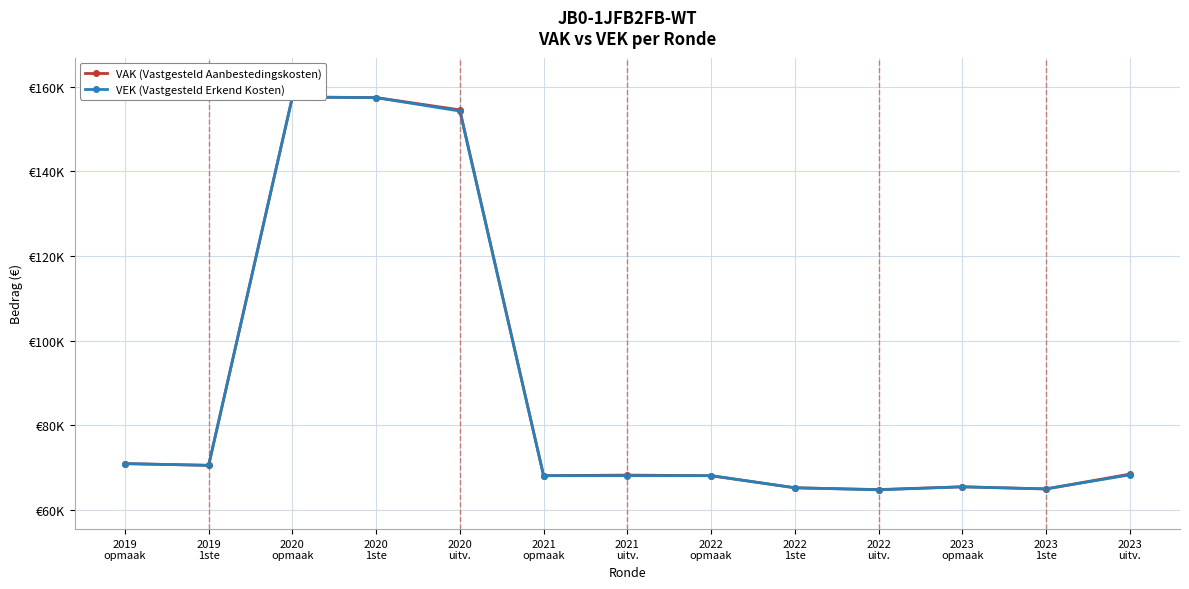

Which series has the widest spread of values?

VEK (Vastgesteld Erkend Kosten)